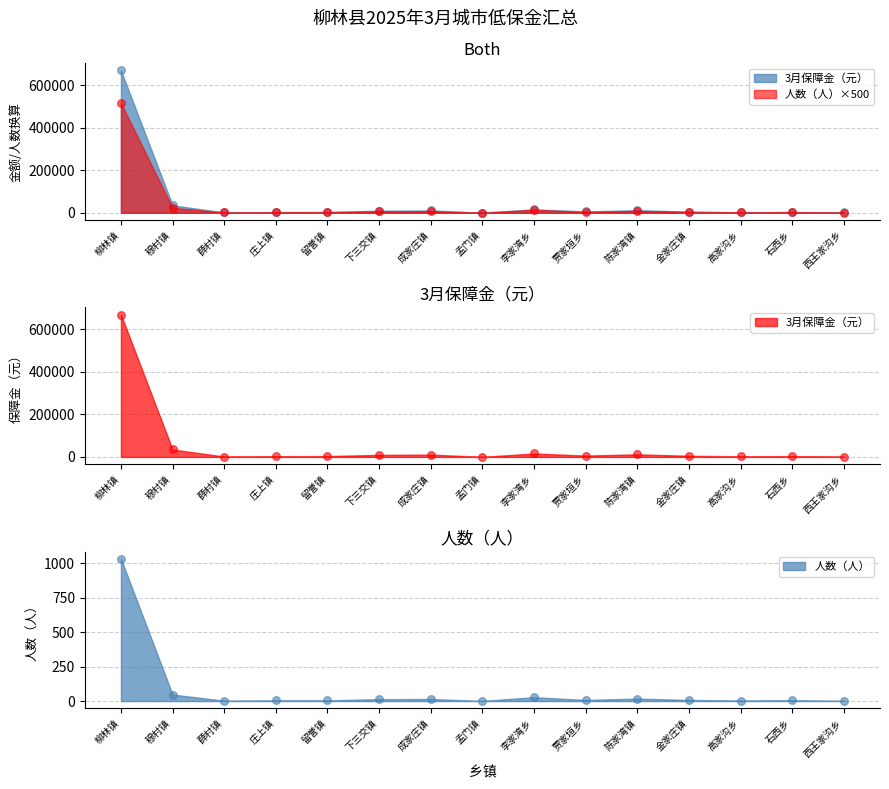

Is the value of 3月保障金（元） at 孟门镇 greater than the value of 人数（人） at 贾家垣乡?

Yes